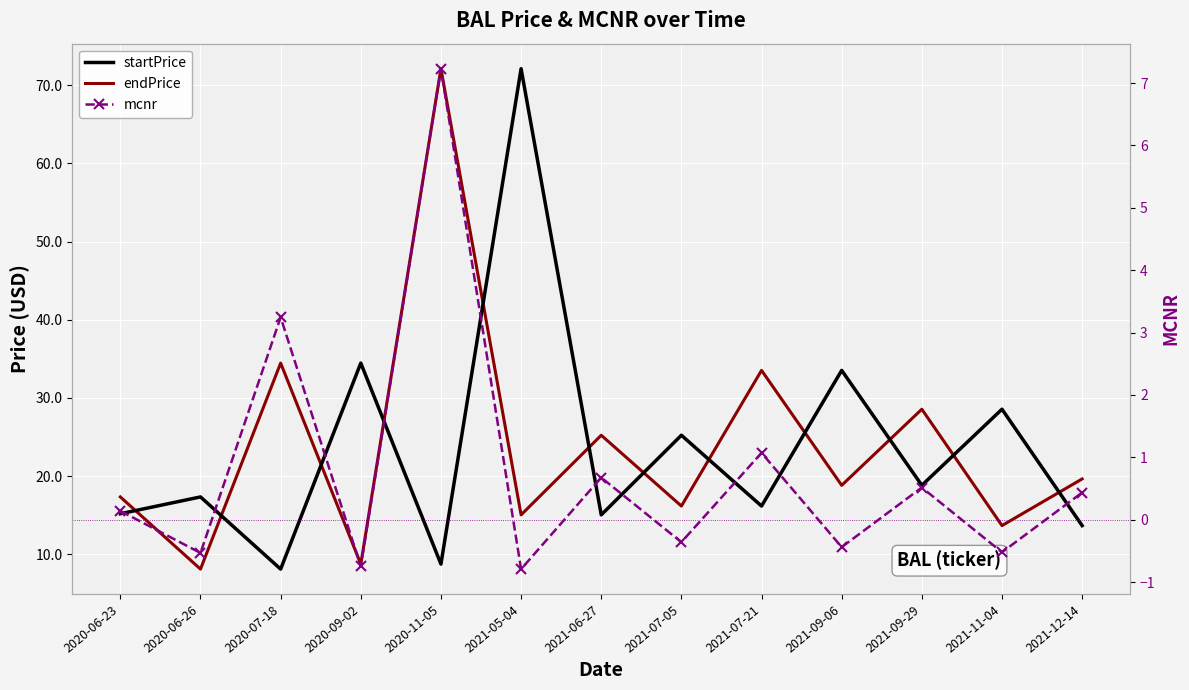

How many lines are shown in the chart?

3